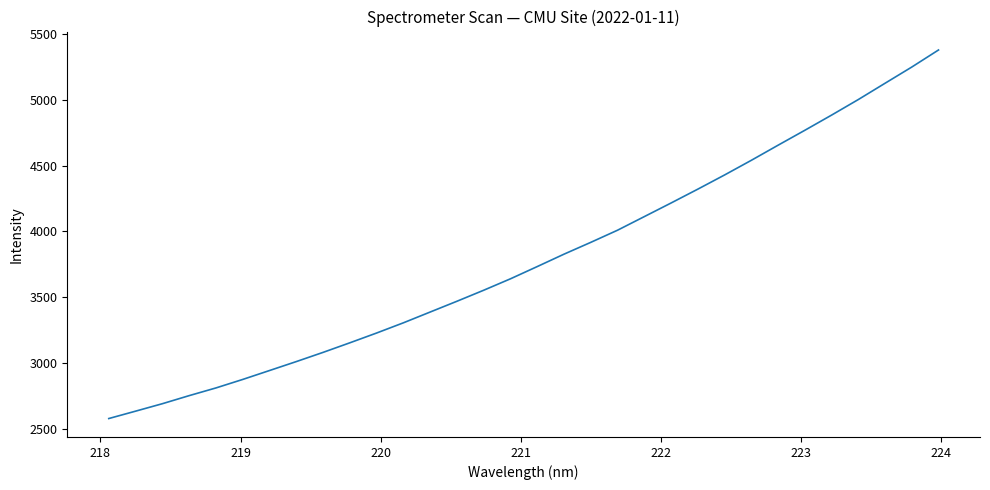

What is the difference between the maximum and minimum values?

2794.3